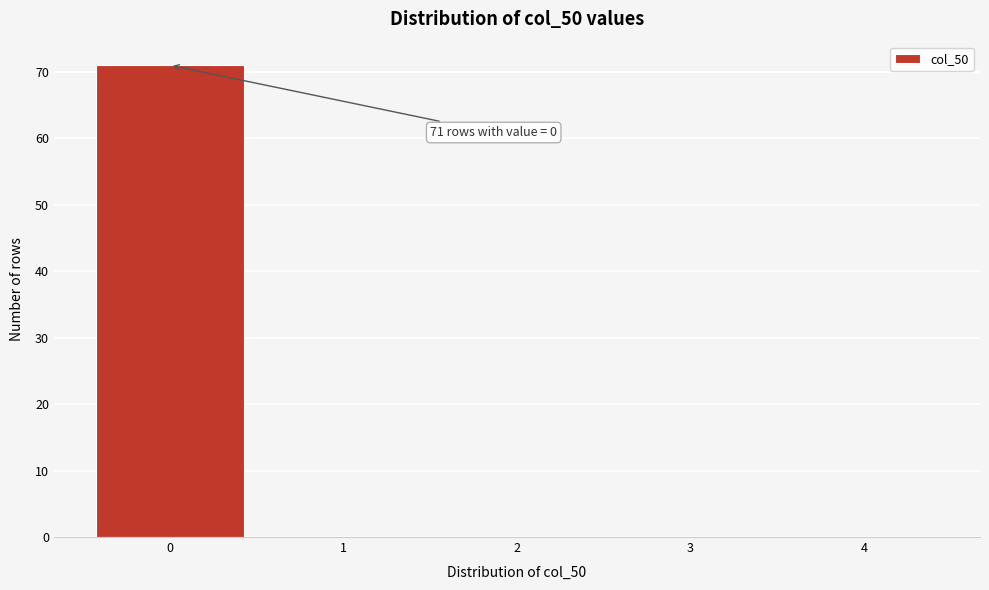

Over which range of the x-axis is the bar tallest?

-0.5 to 0.5